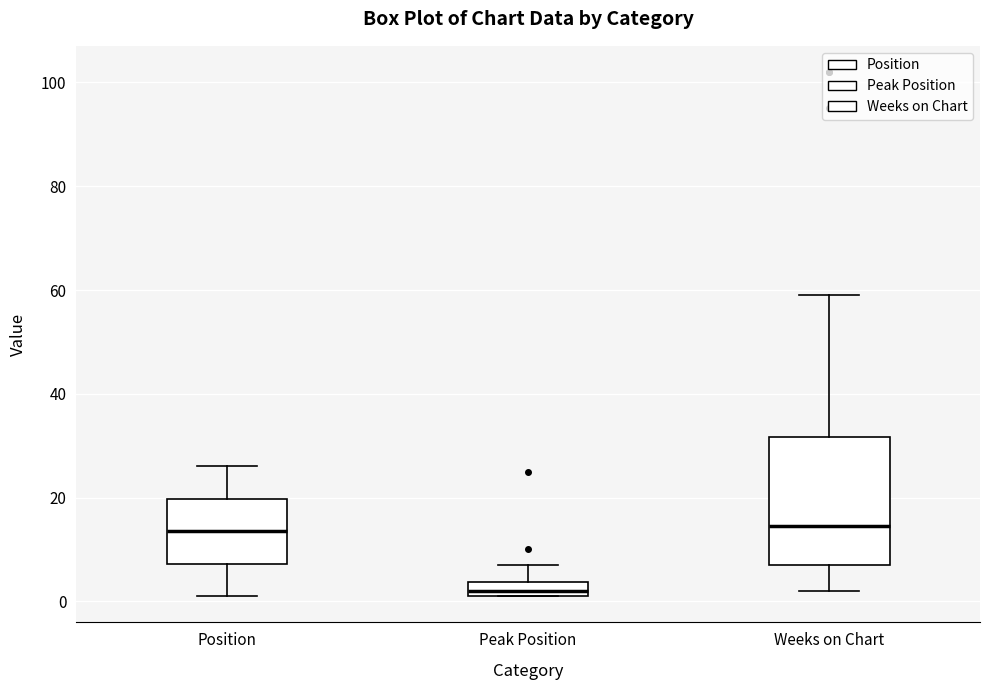

Where is the upper edge of the box for Weeks on Chart on the y-axis? The values are not printed on the chart, so give them approximately, as read against the axis.

32